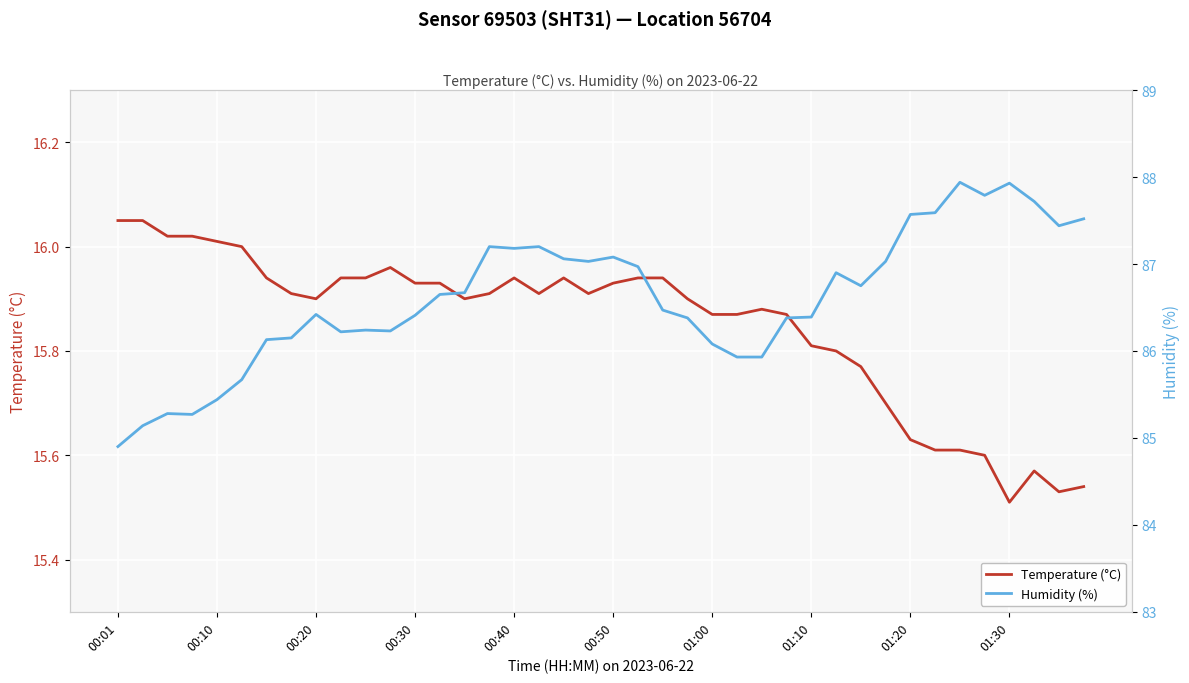

Between 15 and 31, which is larger?

15